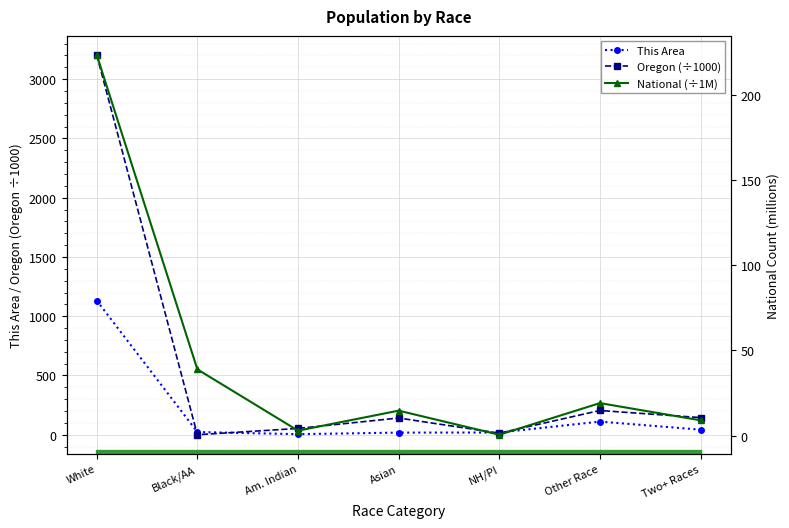

Rank the series by their maximum value, from highest to lowest.

Oregon (÷1000), This Area, National (÷1M)